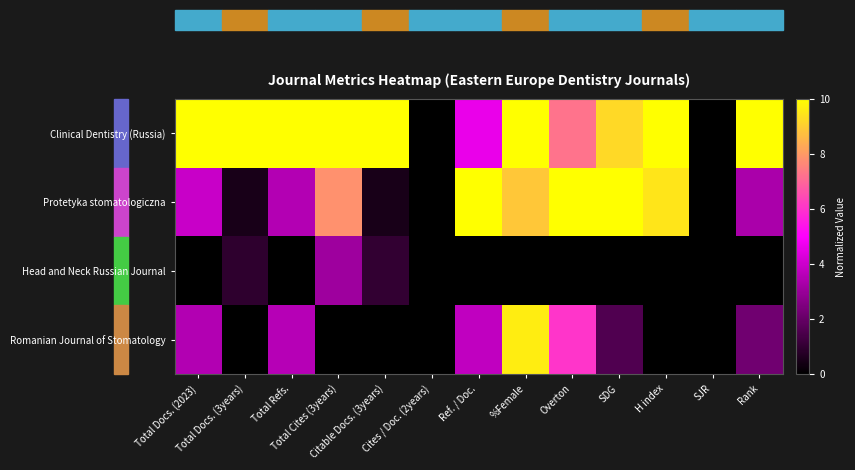

Which series has the largest range (max minus min)?

Clinical Dentistry (Russia)